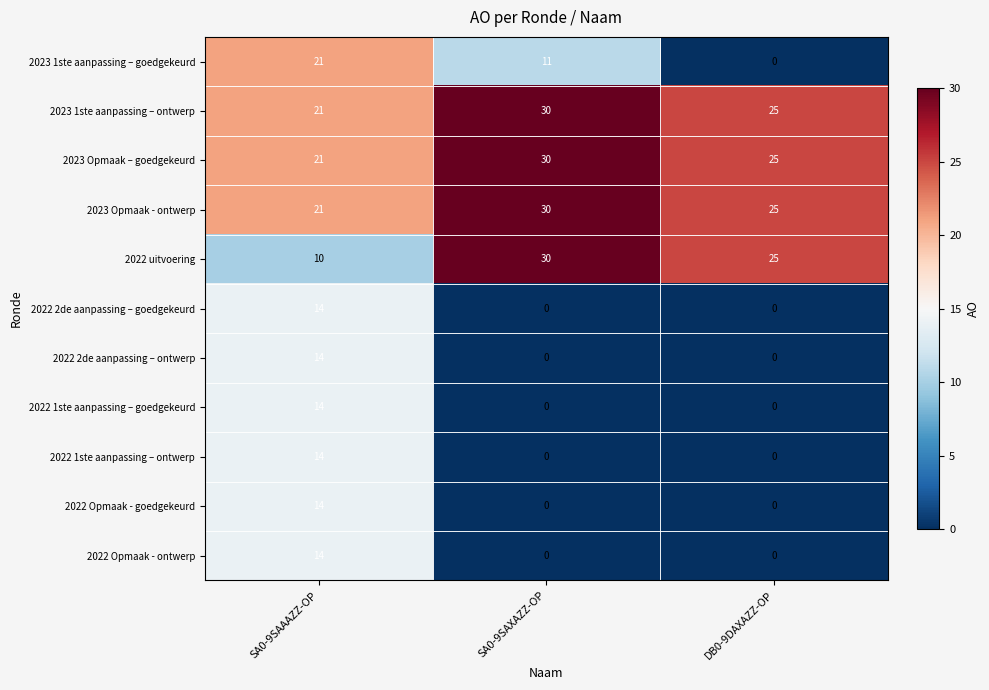

At which category is the sum across all series the highest?

SA0-9SAAAZZ-OP